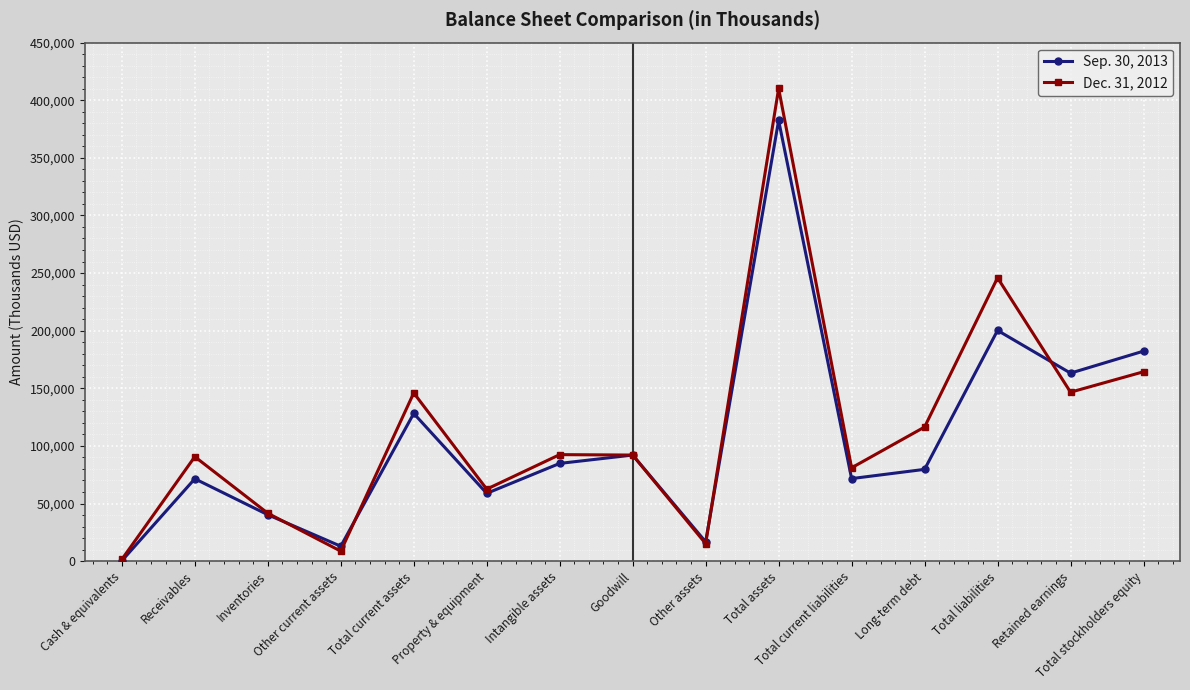

What is the highest value of the Dec. 31, 2012 series?

410211